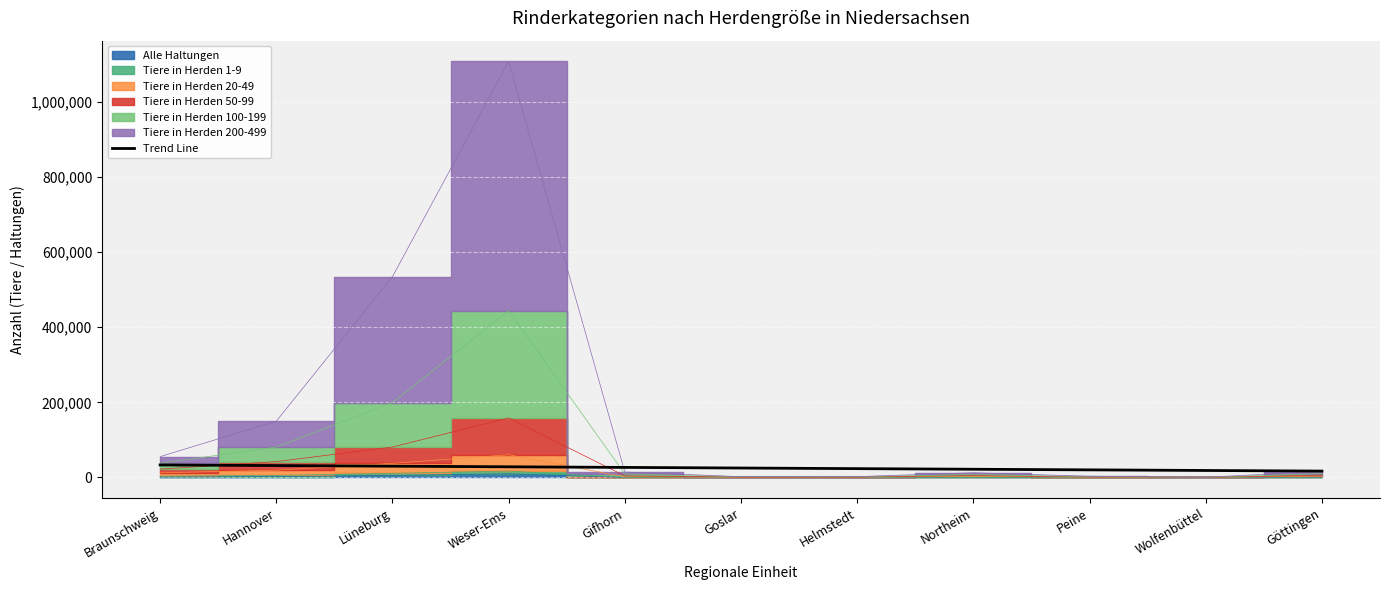

Reading left to right, transcribe all the data shown in this chart.

Braunschweig=33335.4	Hannover=31701.8	Lüneburg=30068.2	Weser-Ems=28434.6	Gifhorn=26801.0	Goslar=25167.5	Helmstedt=23533.9	Northeim=21900.3	Peine=20266.7	Wolfenbüttel=18633.1	Göttingen=16999.5